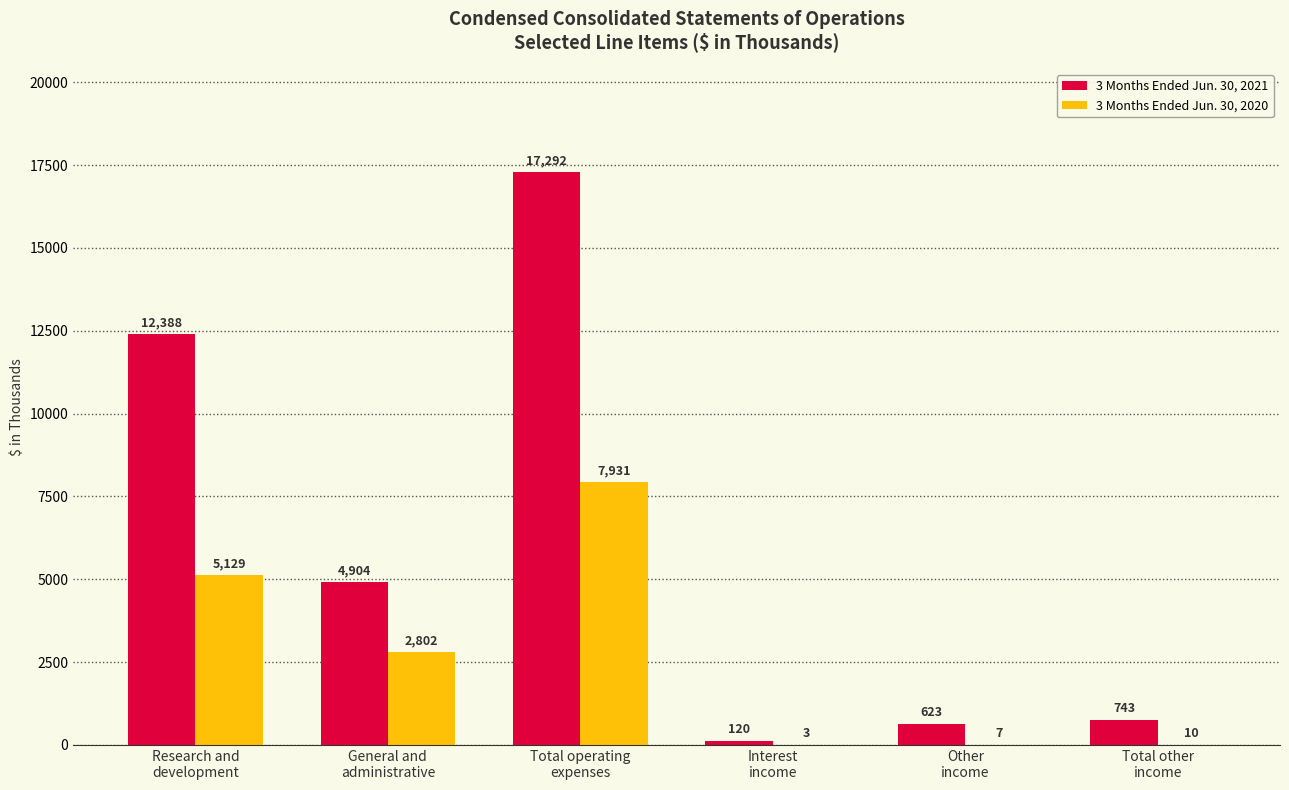

Which series has the largest total across all categories?

3 Months Ended Jun. 30, 2021